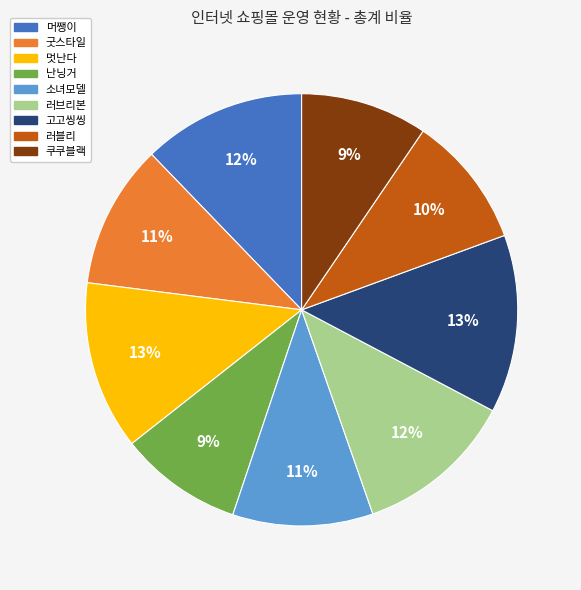

Do 고고씽씽 and 난닝거 together represent more than half of the pie?

No